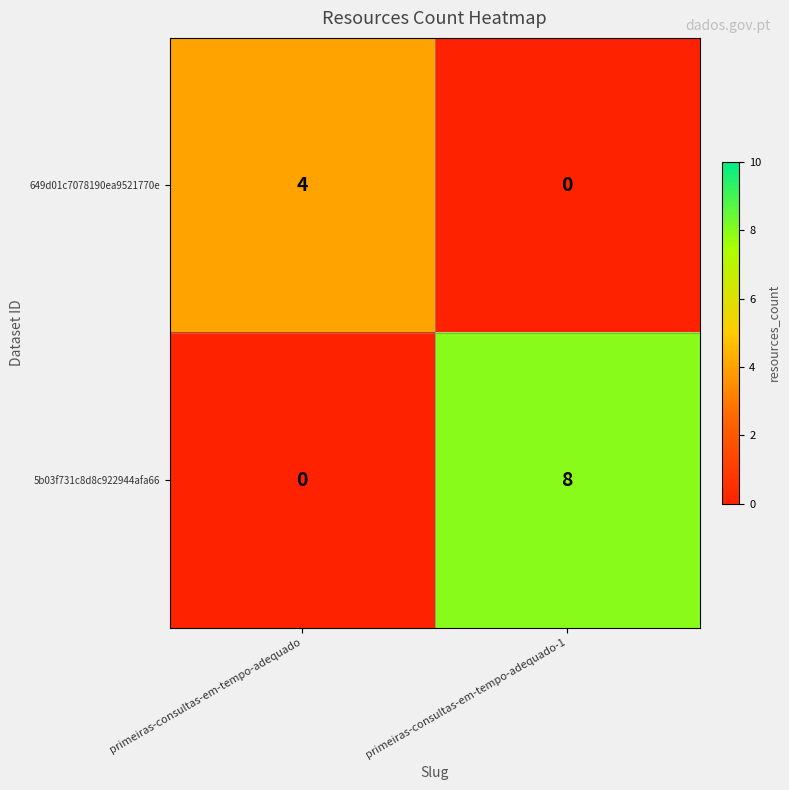

At primeiras-consultas-em-tempo-adequado, list the series in order from smallest to largest.

5b03f731c8d8c922944afa66, 649d01c7078190ea9521770e